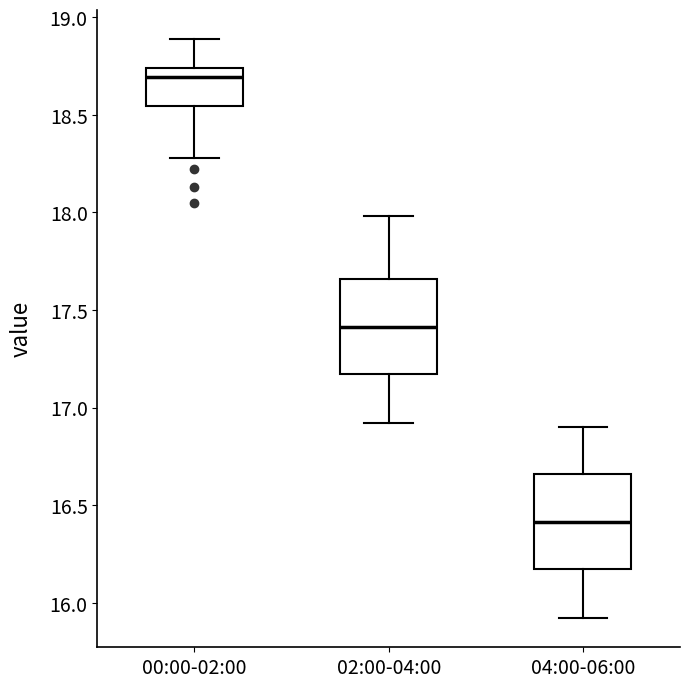

Which box has the highest median line?

00:00-02:00